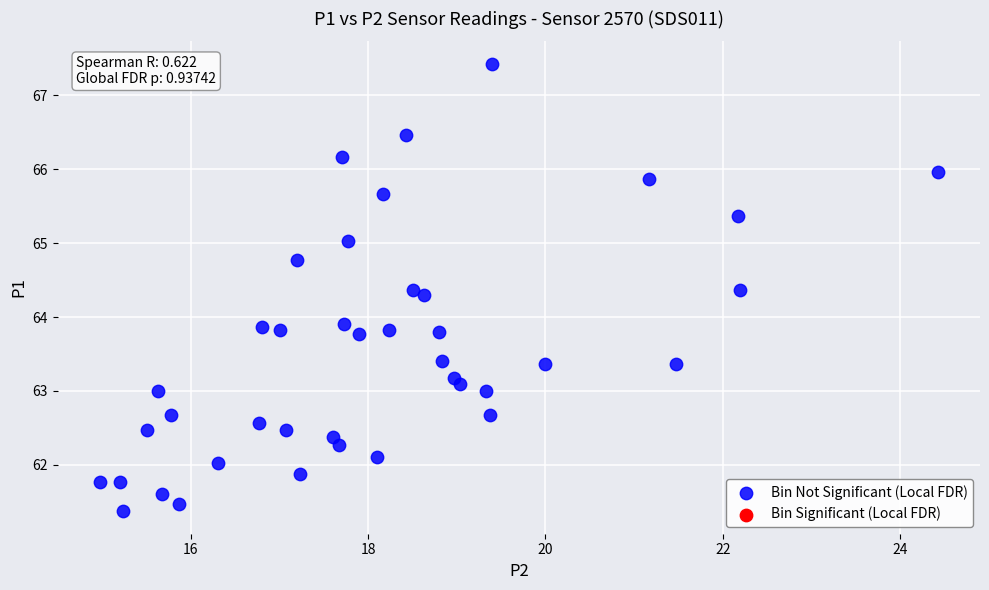

What is the range of Y values (max minus min)?

6.1